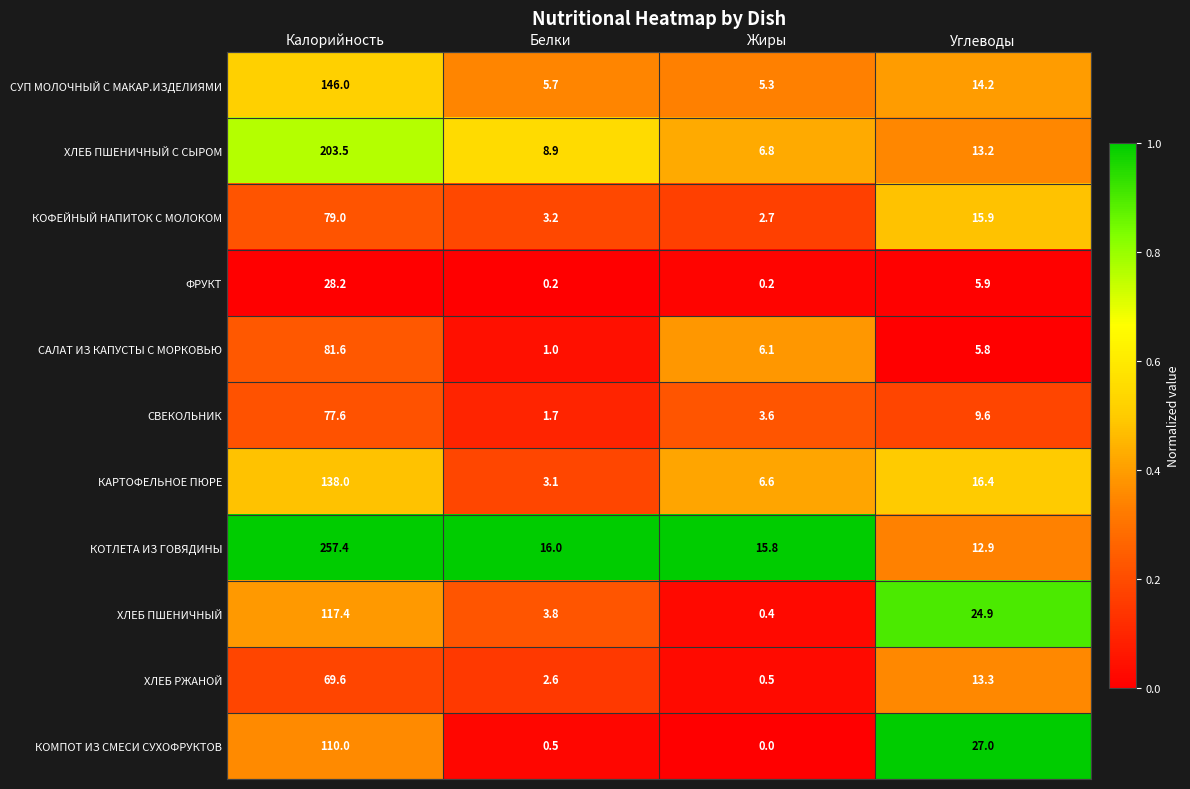

How many series are shown in this chart?

11